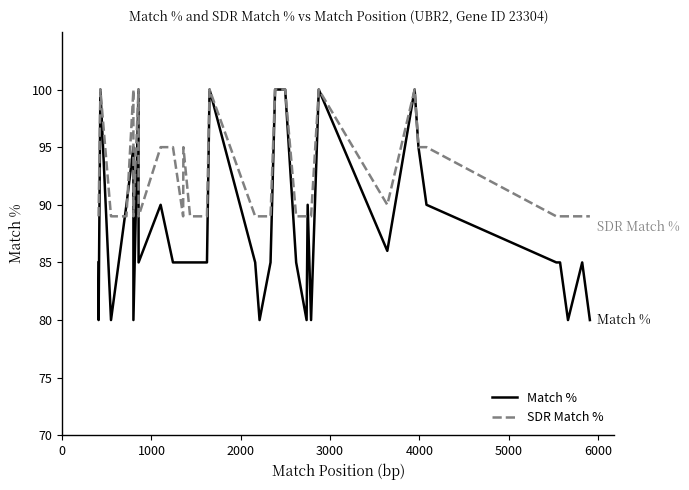

At how many categories does at least one series exceed 94?

14